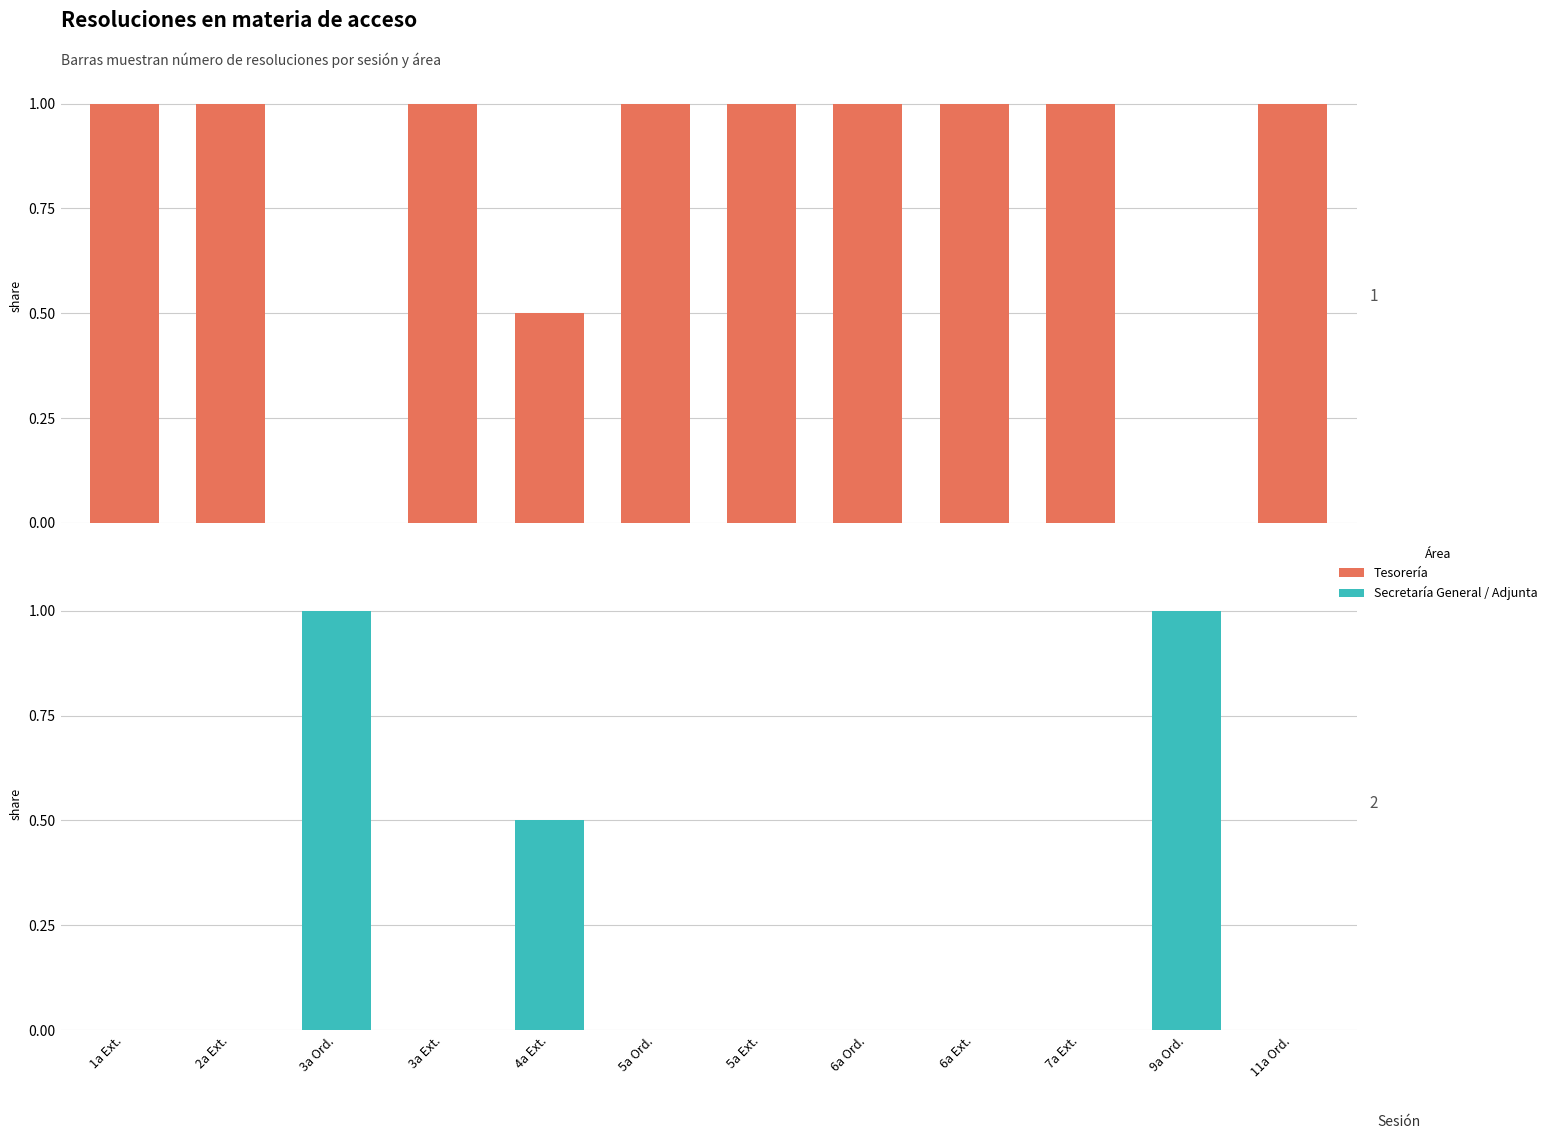

Between 4a Ext. and 9a Ord., which series saw the biggest shift?

Tesorería